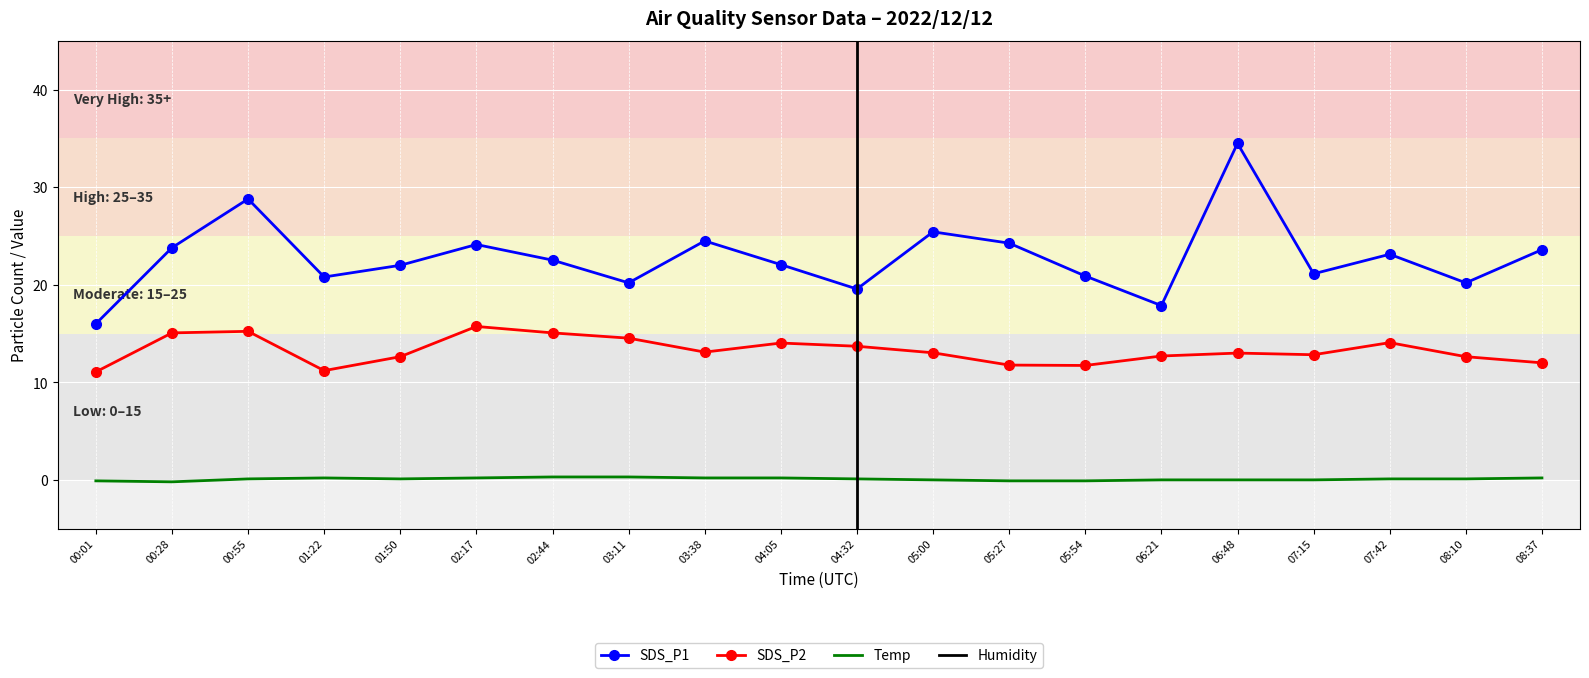

What is the minimum value shown in the chart?

-0.2